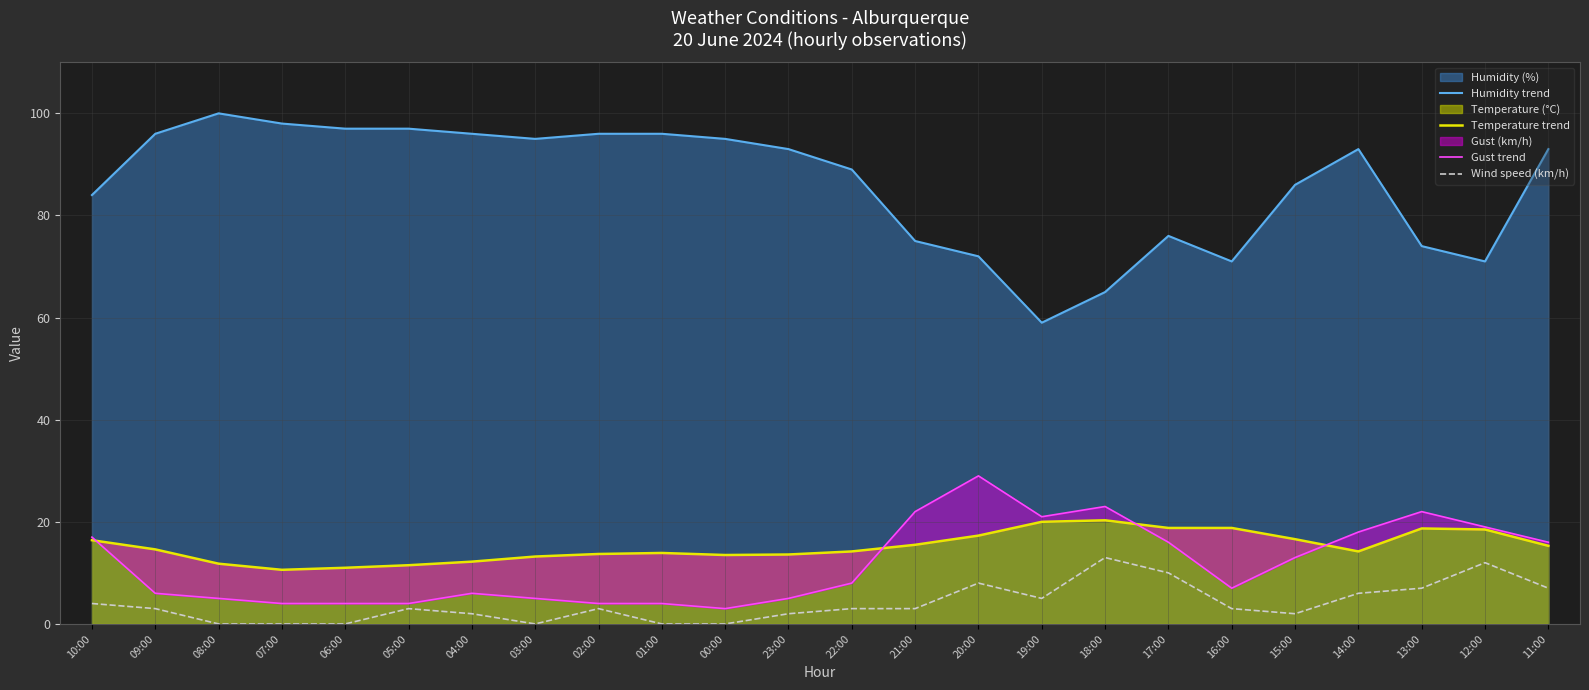

At which category does the chart reach its minimum across all series?

08:00